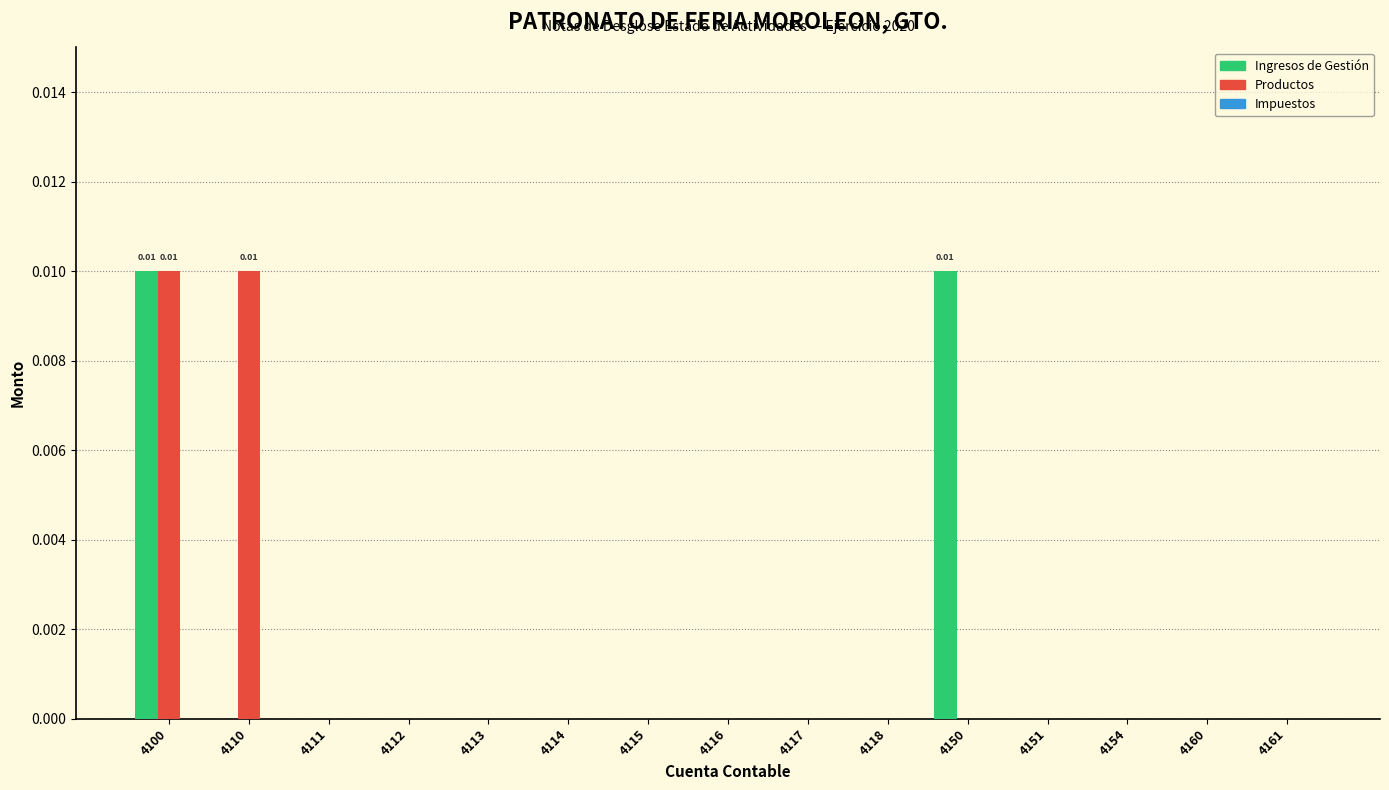

At which category is the sum across all series the highest?

4100